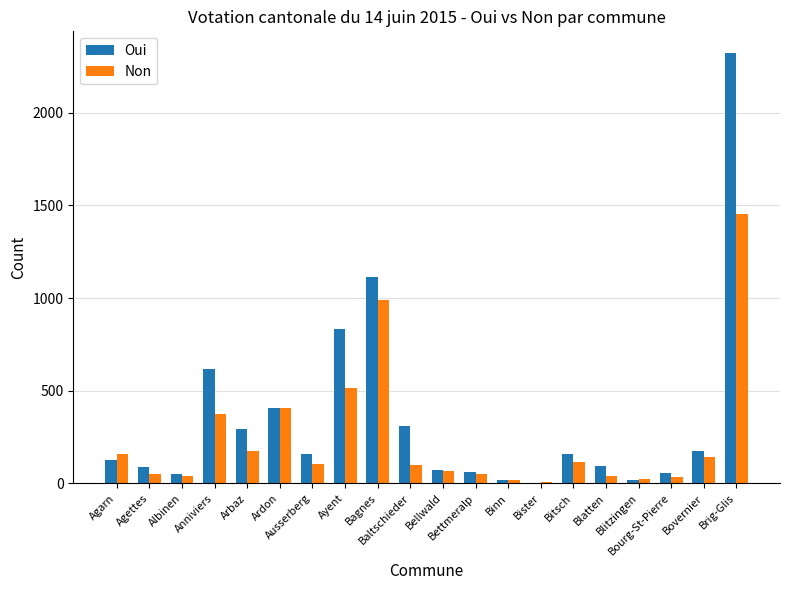

What is the sum of the Non values at Bellwald and Bitsch?

184